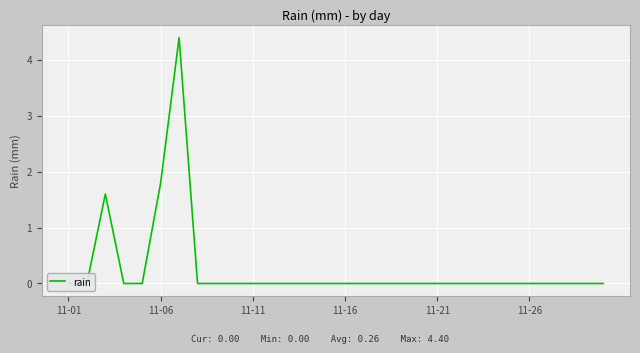

How many lines are shown in the chart?

1